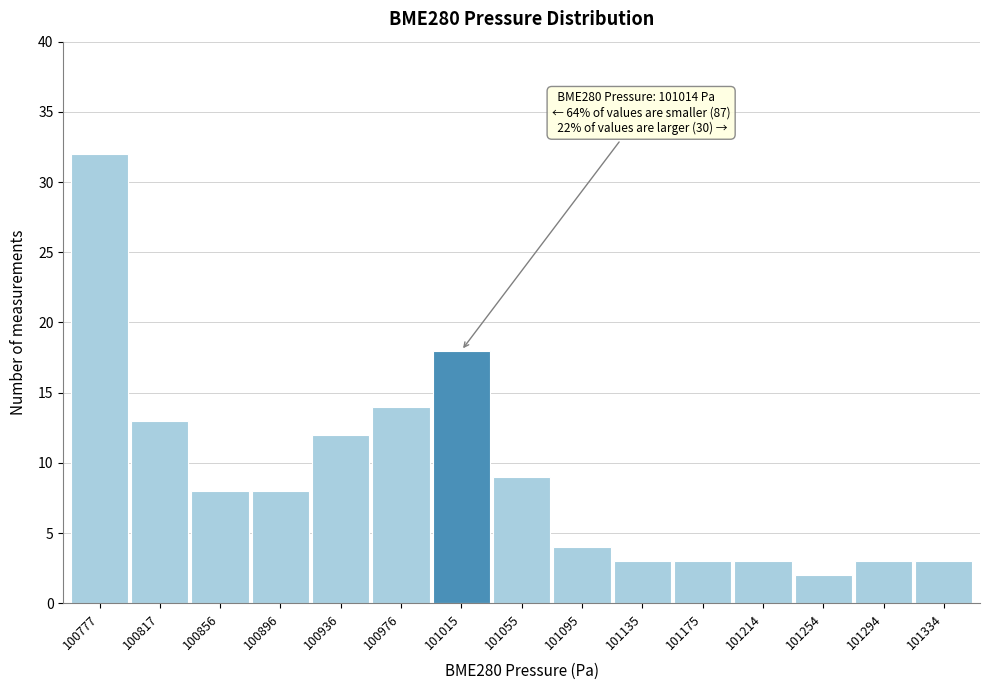

Reading left to right, extract all data points from this chart.

32	13	8	8	12	14	18	9	4	3	3	3	2	3	3